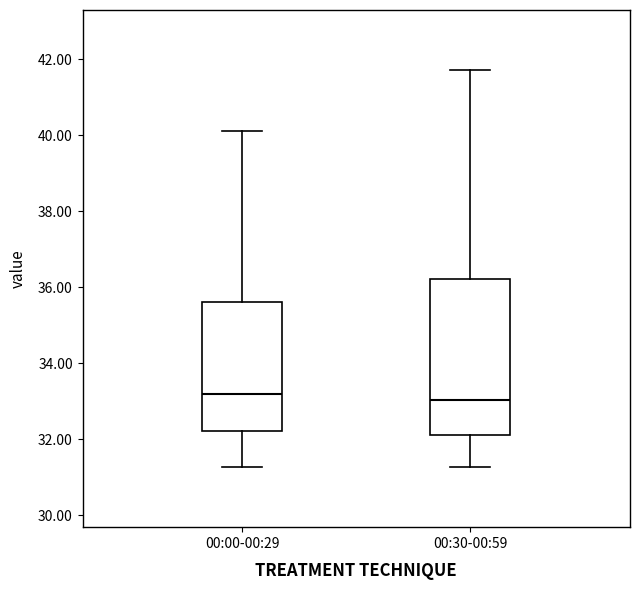

Where does the lower whisker of the box for 00:00-00:29 end on the y-axis? The values are not printed on the chart, so give them approximately, as read against the axis.

31.2